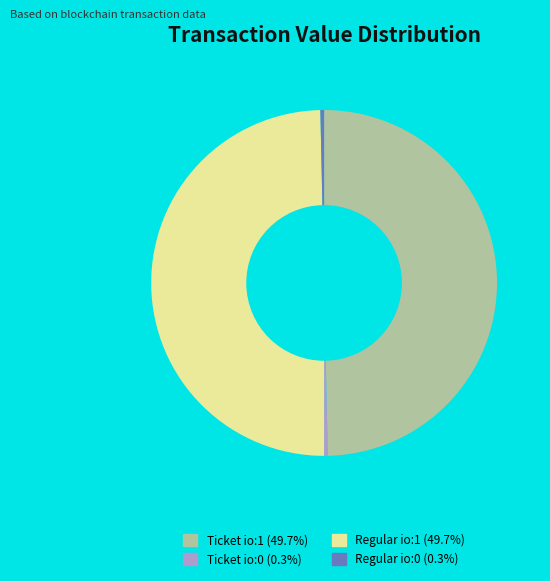

Does Ticket io:0 represent more than half of the total?

No